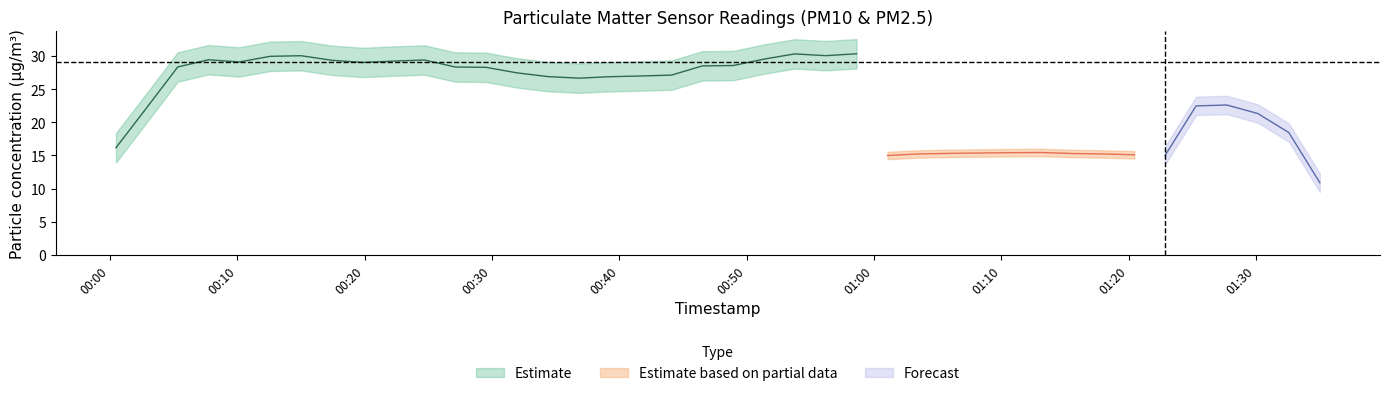

Is this an area chart (filled region under the line)?

No